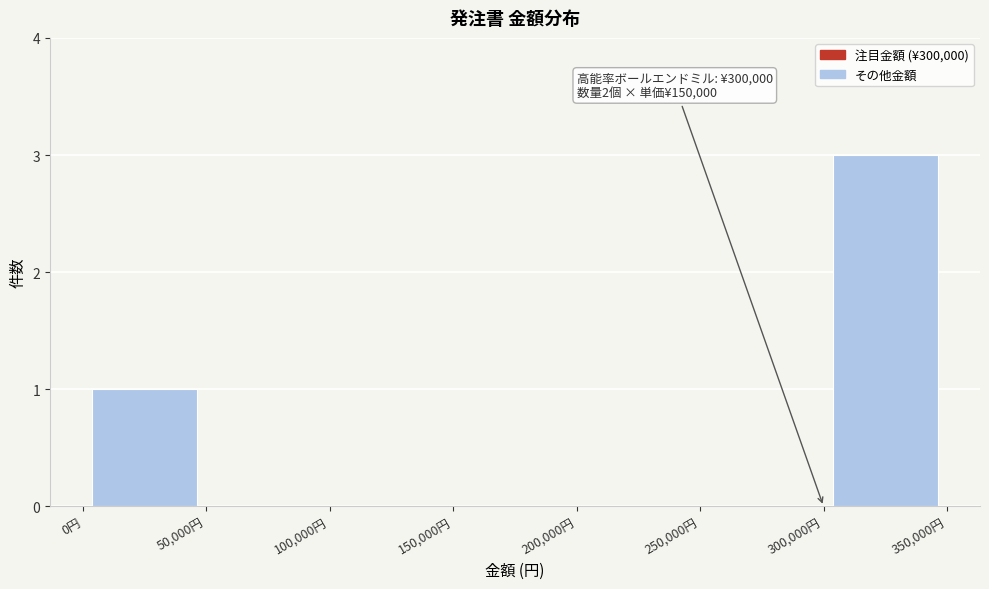

Which range on the x-axis has the tallest bar?

300000 to 350000